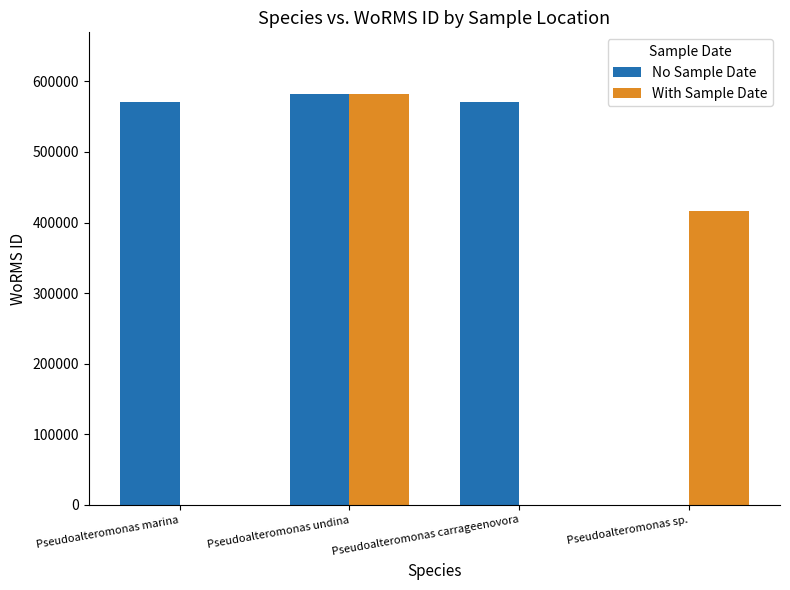

True or false: With Sample Date has a value of 188739 at Pseudoalteromonas marina.

False